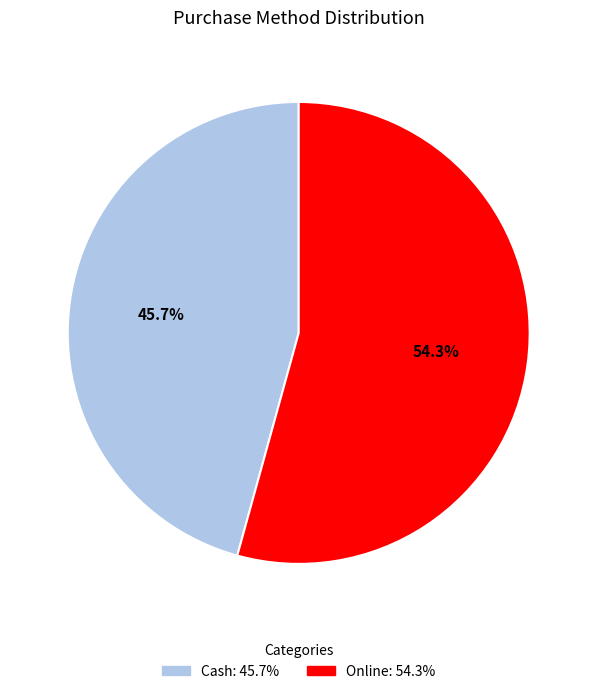

Do Cash and Online together represent more than half of the pie?

Yes